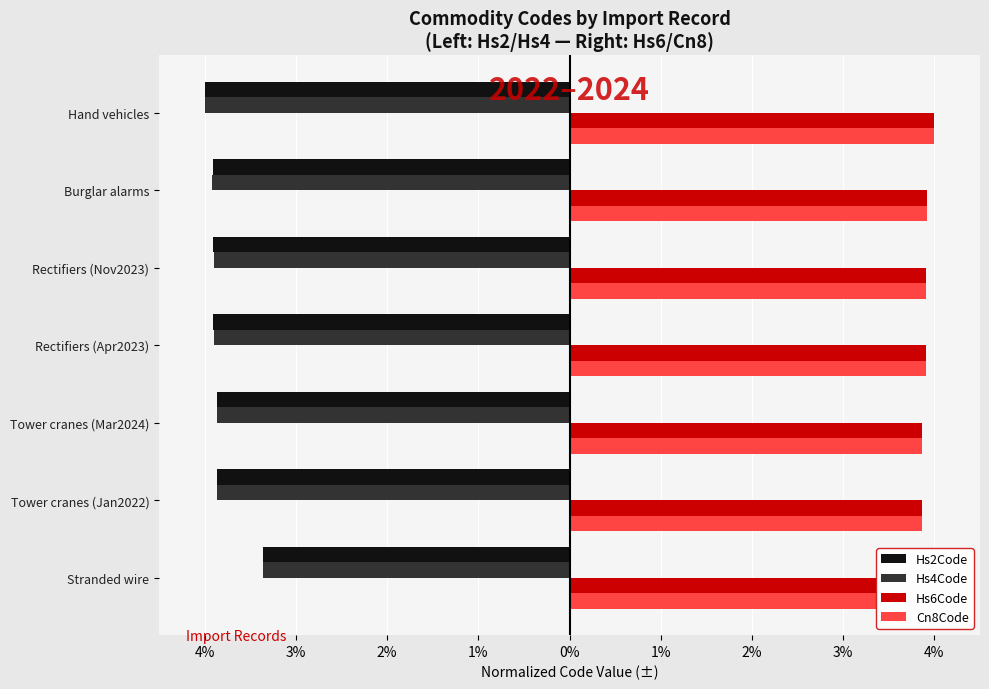

Which series has the widest spread of values?

Hs6Code